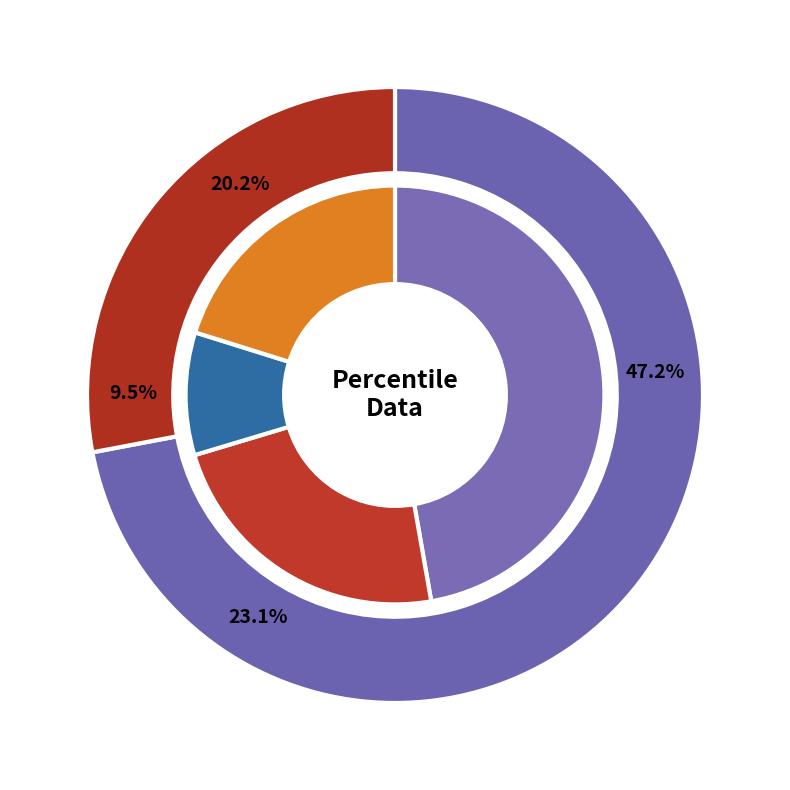

What percentage is the pct55 slice, to the nearest percent?

9%